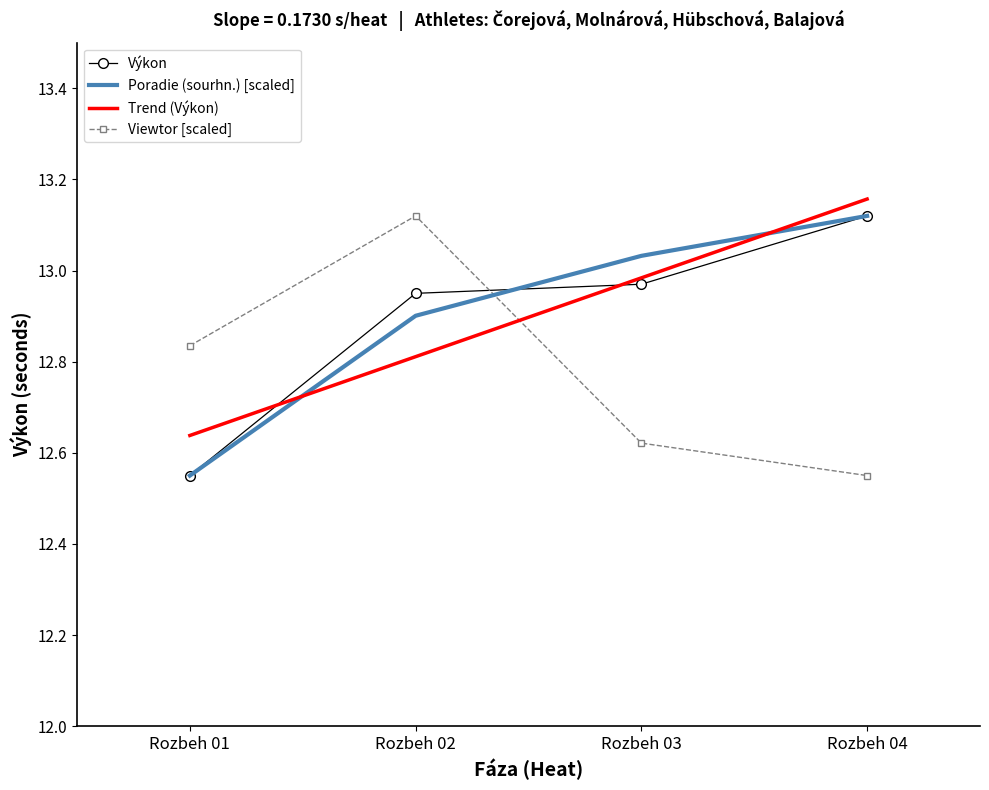

Where do Poradie (sourhn.) and Výkon first cross each other?

Rozbeh 02 and Rozbeh 03